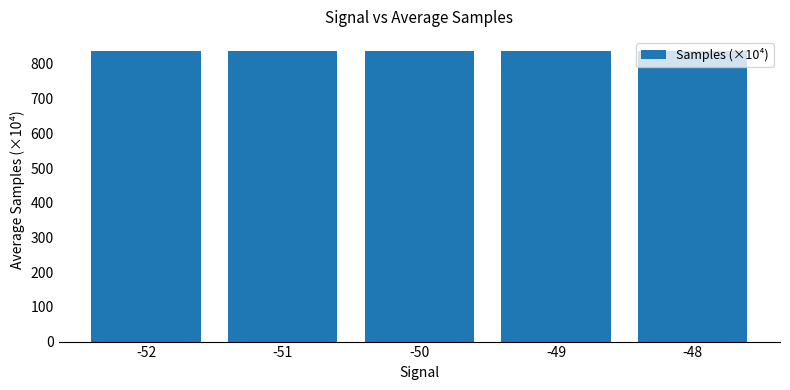

What is the greatest value displayed?

836.0